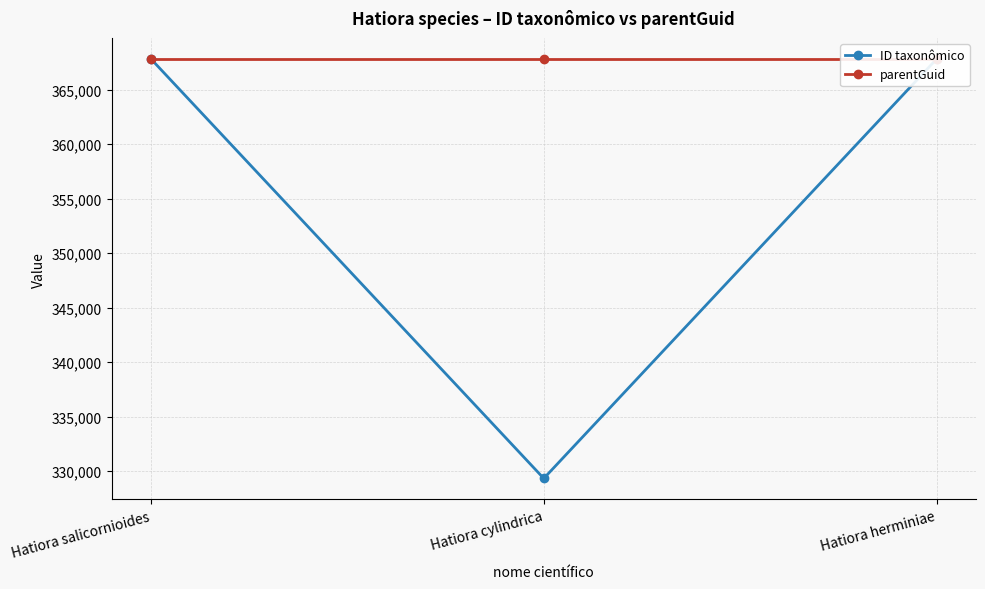

Reading left to right, transcribe all the data shown in this chart.

ID taxonômico: 367824	329332	367817
parentGuid: 367809	367809	367809